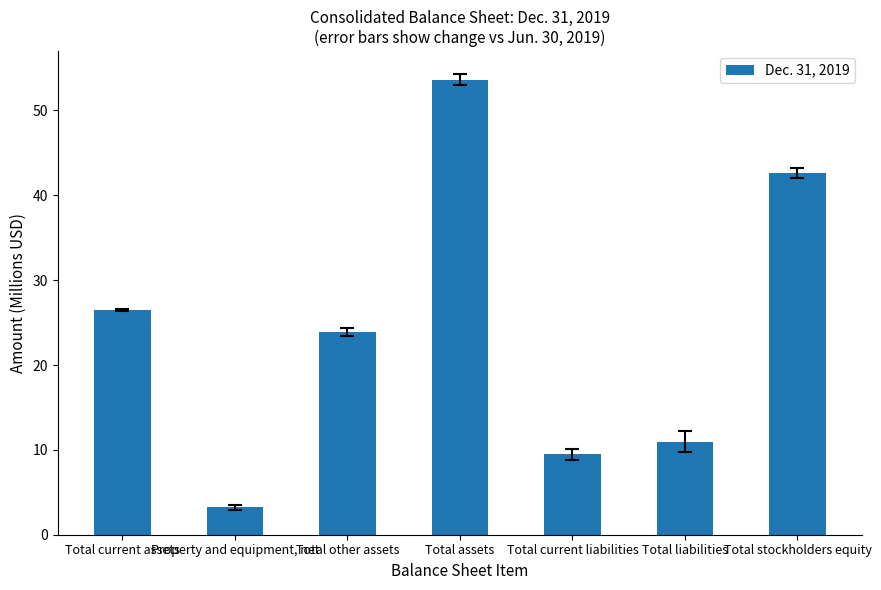

What is the ratio of the value at Total current liabilities to the value at Property and equipment, net?

2.9